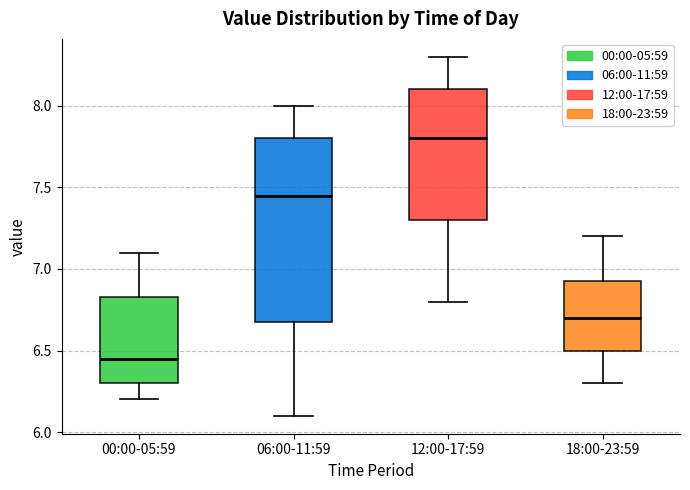

Which box has the highest median line?

12:00-17:59